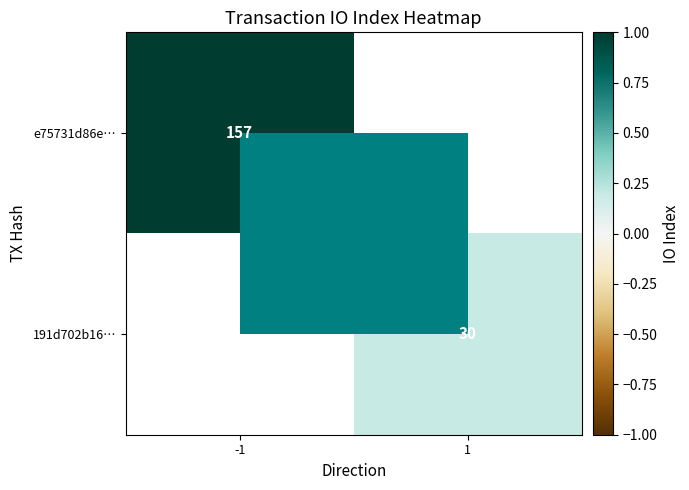

The e75731d86e… series shows 157 at -1. True or false?

True